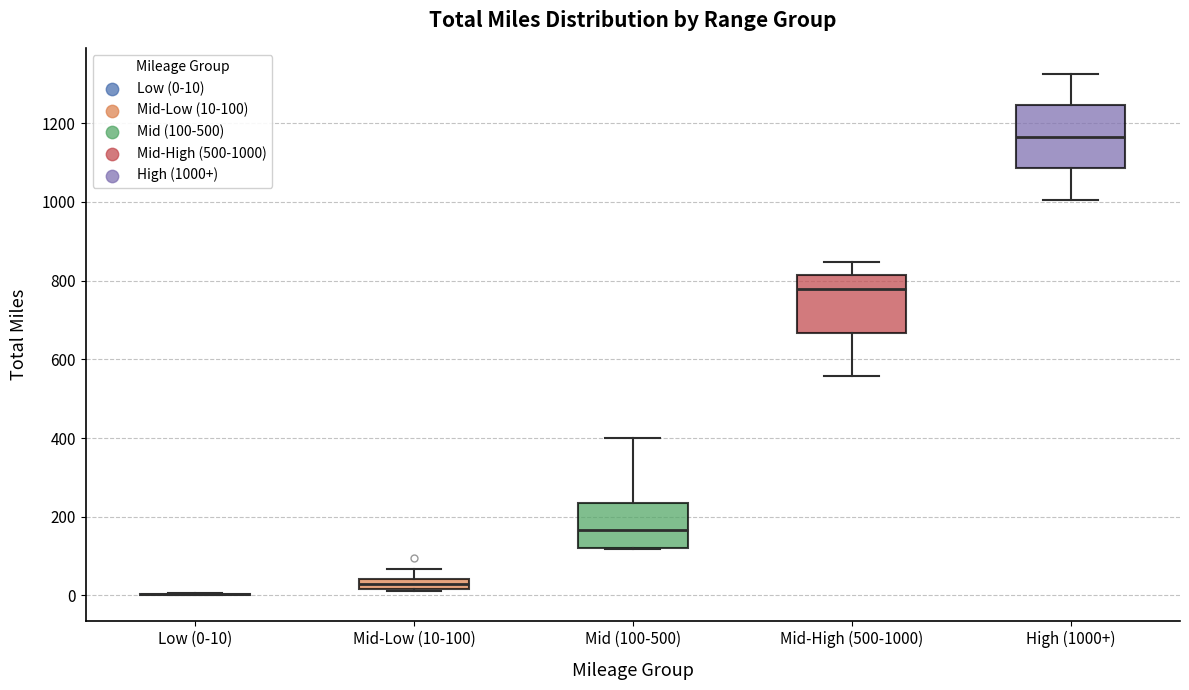

Where does the upper whisker of the box for Mid (100-500) end on the y-axis? The values are not printed on the chart, so give them approximately, as read against the axis.

400